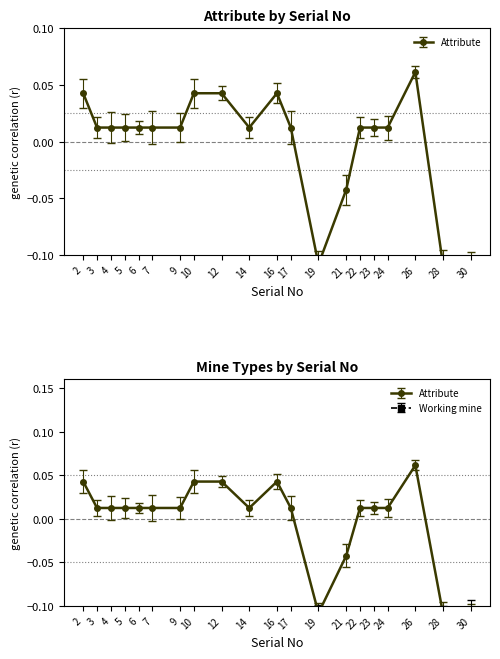

Between 19 and 16, which is larger?

16